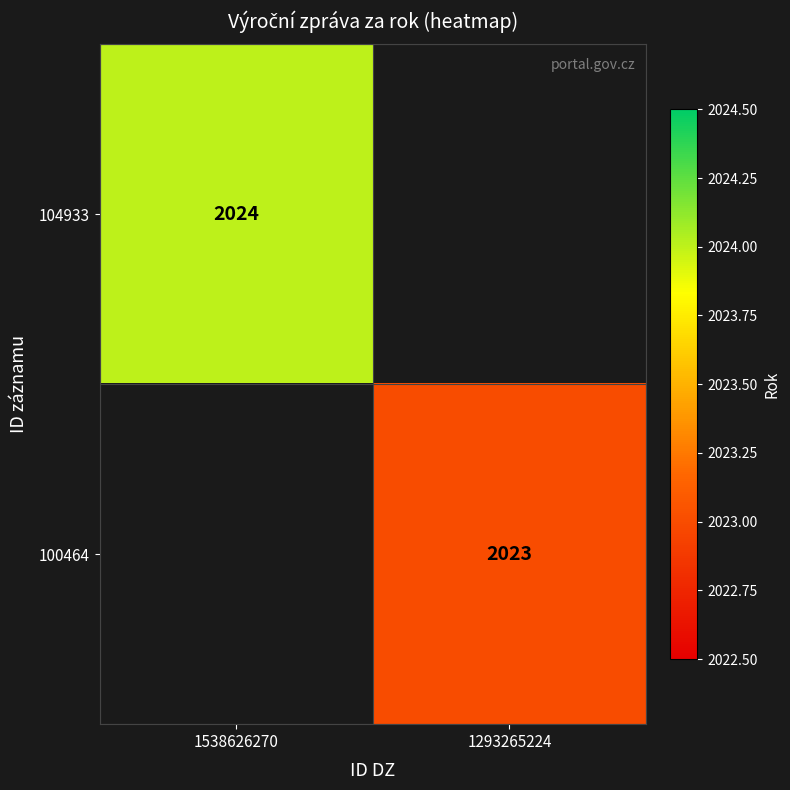

What is the minimum value shown in the chart?

2023.0